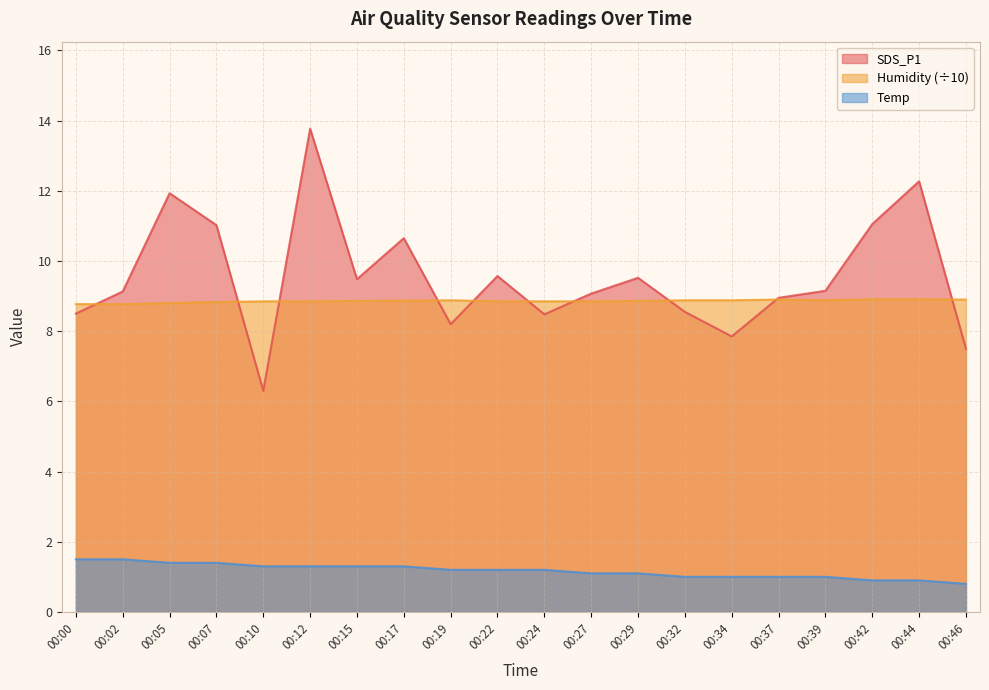

What is the difference between the maximum and minimum values in the Temp series?

0.7